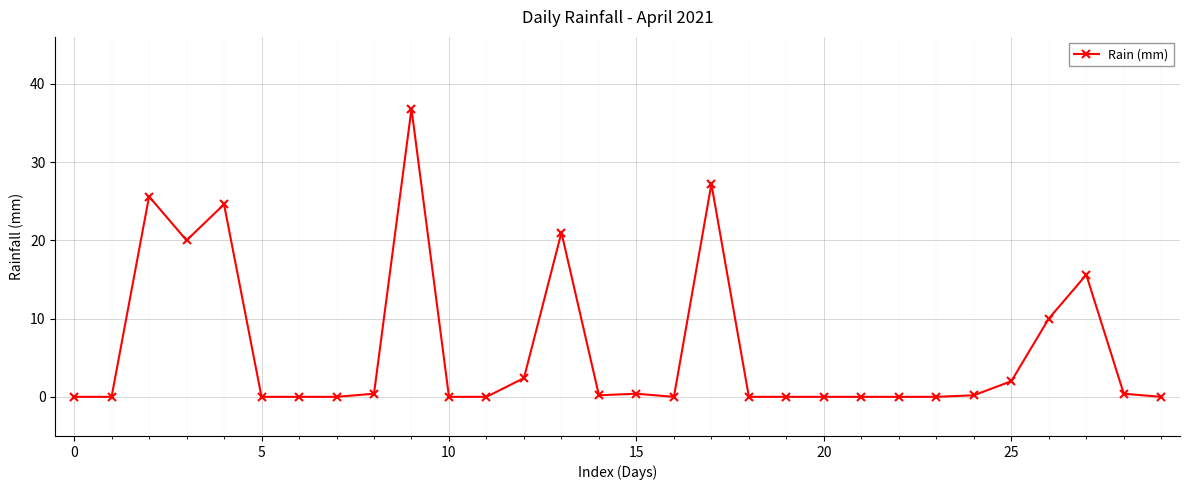

True or false: there are more than 2 points higher than both neighbors.

True